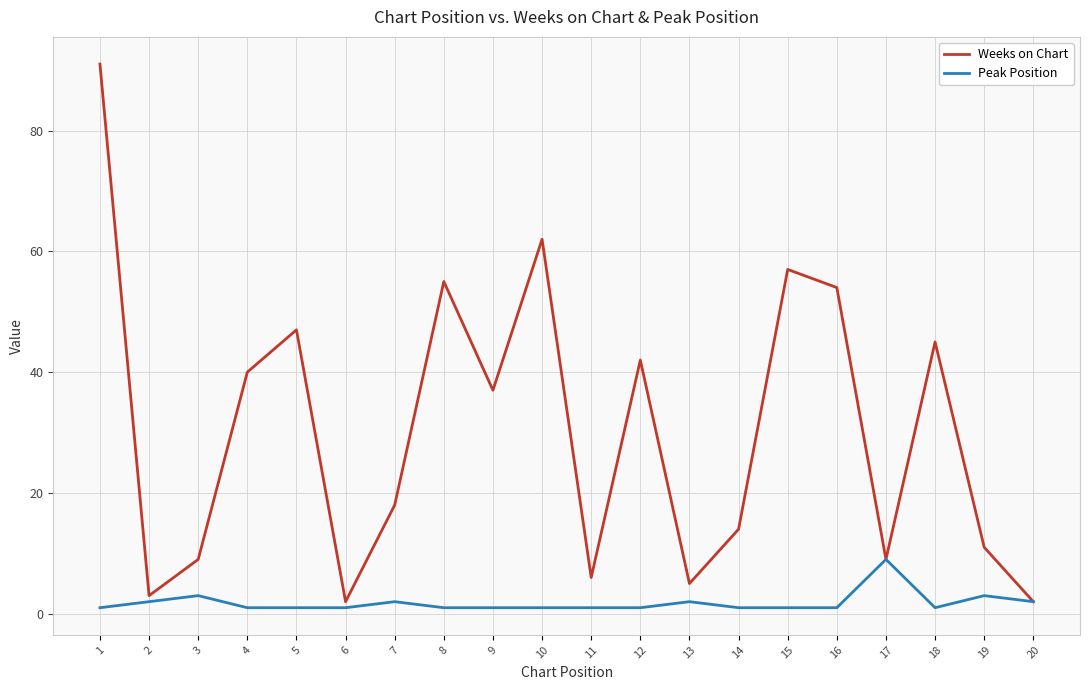

Is the value of Peak Position at 6 greater than the value of Weeks on Chart at 14?

No